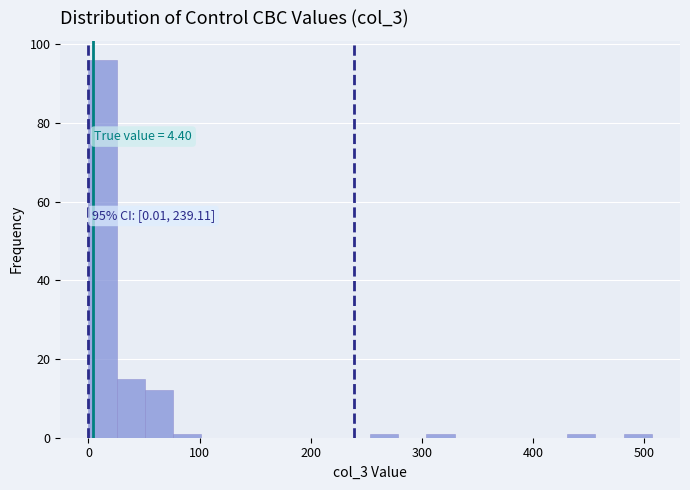

Read against the x-axis, roughly where is the centre of the tallest bar?

10